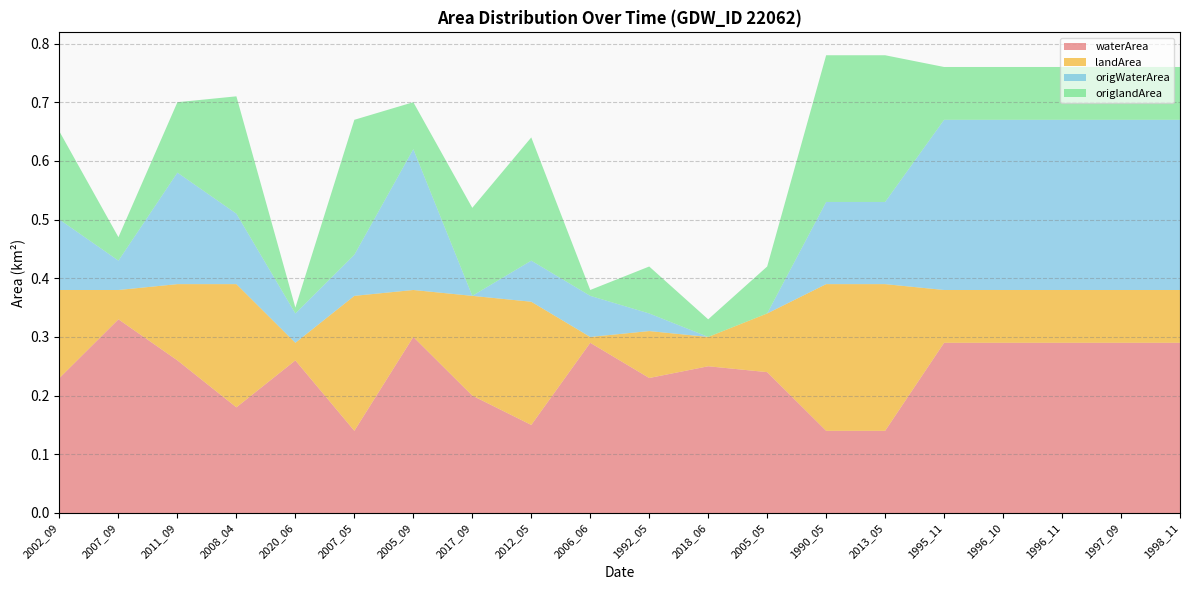

Reading left to right, what are all the values shown in this chart?

waterArea: 2002_09=0.2	2007_09=0.3	2011_09=0.3	2008_04=0.2	2020_06=0.3	2007_05=0.1	2005_09=0.3	2017_09=0.2	2012_05=0.1	2006_06=0.3	1992_05=0.2	2018_06=0.2	2005_05=0.2	1990_05=0.1	2013_05=0.1	1995_11=0.3	1996_10=0.3	1996_11=0.3	1997_09=0.3	1998_11=0.3
landArea: 2002_09=0.1	2007_09=0.1	2011_09=0.1	2008_04=0.2	2020_06=0.0	2007_05=0.2	2005_09=0.1	2017_09=0.2	2012_05=0.2	2006_06=0.0	1992_05=0.1	2018_06=0.1	2005_05=0.1	1990_05=0.2	2013_05=0.2	1995_11=0.1	1996_10=0.1	1996_11=0.1	1997_09=0.1	1998_11=0.1
origWaterArea: 2002_09=0.1	2007_09=0.1	2011_09=0.2	2008_04=0.1	2020_06=0.1	2007_05=0.1	2005_09=0.2	2017_09=0.0	2012_05=0.1	2006_06=0.1	1992_05=0.0	2018_06=0.0	2005_05=0.0	1990_05=0.1	2013_05=0.1	1995_11=0.3	1996_10=0.3	1996_11=0.3	1997_09=0.3	1998_11=0.3
origlandArea: 2002_09=0.1	2007_09=0.0	2011_09=0.1	2008_04=0.2	2020_06=0.0	2007_05=0.2	2005_09=0.1	2017_09=0.1	2012_05=0.2	2006_06=0.0	1992_05=0.1	2018_06=0.0	2005_05=0.1	1990_05=0.2	2013_05=0.2	1995_11=0.1	1996_10=0.1	1996_11=0.1	1997_09=0.1	1998_11=0.1